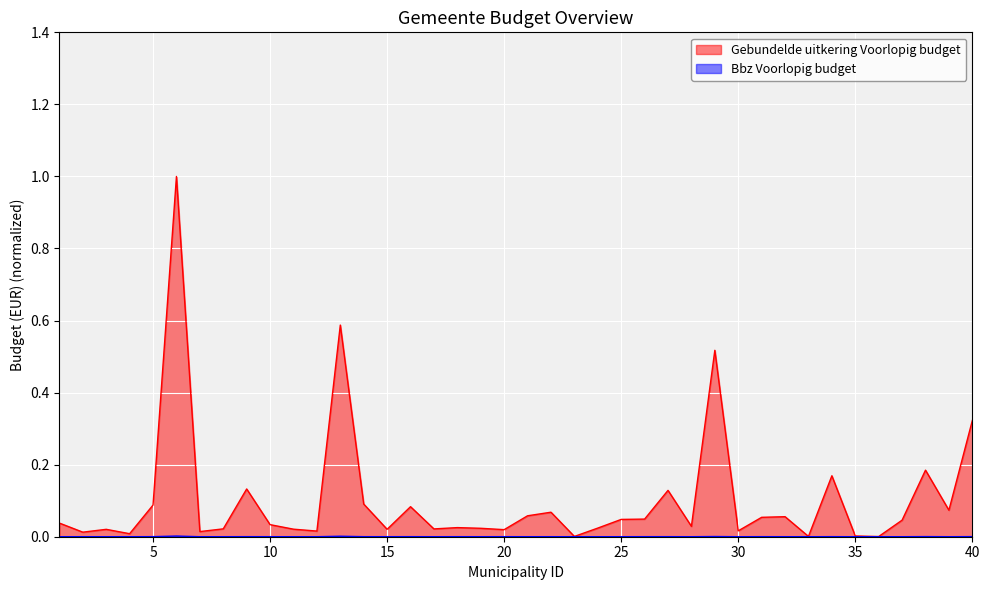

Count the number of data series in this chart.

2